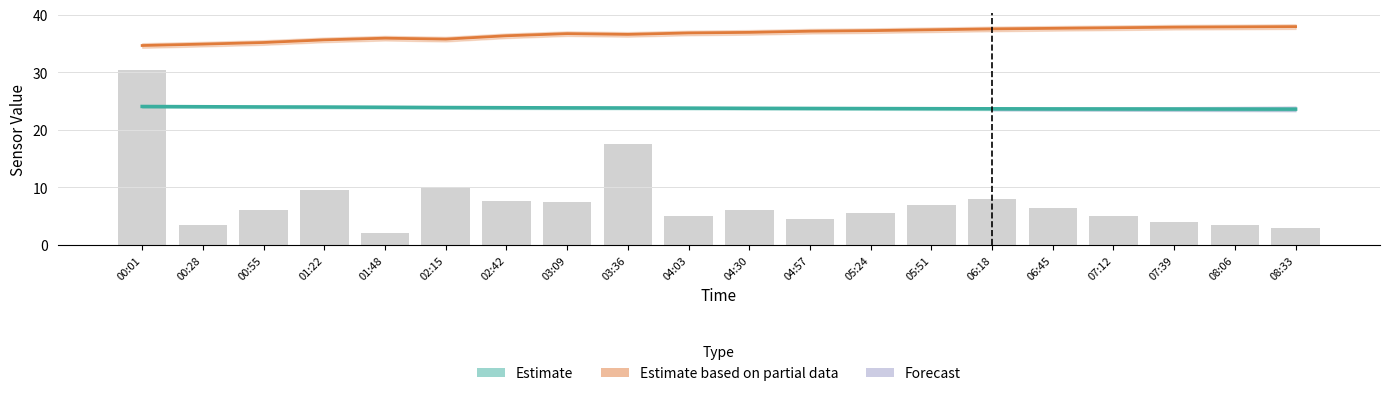

The value of Estimate at 08:33 is 23.6. True or false?

True